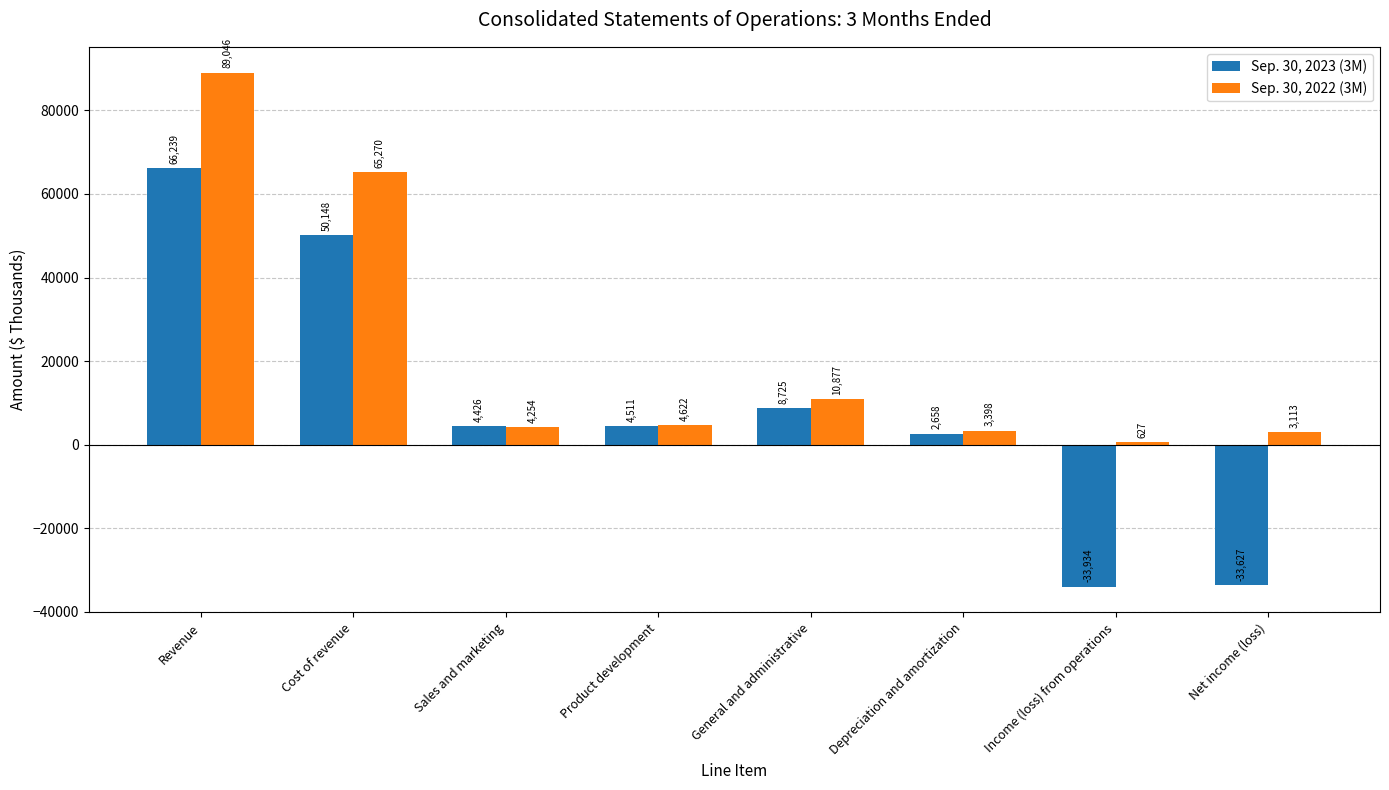

What is the sum of the Sep. 30, 2022 (3M) values at Product development and Sales and marketing?

8876